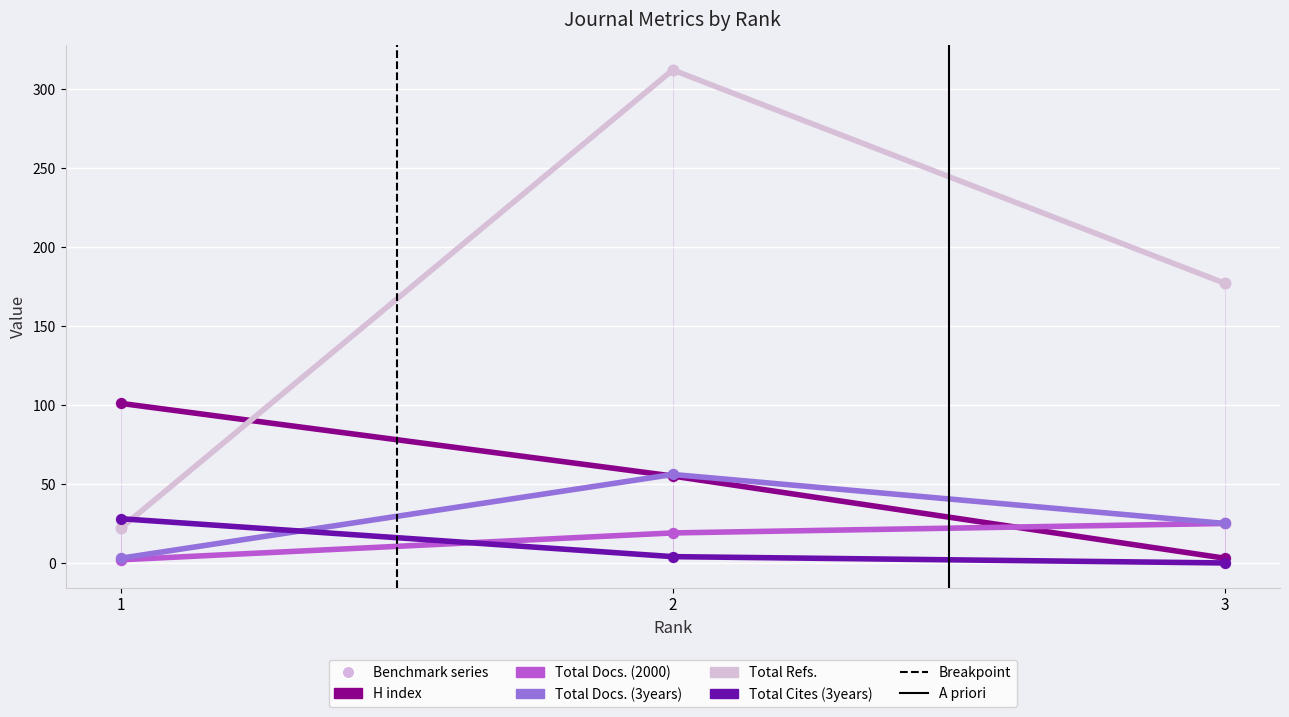

Which series has the widest spread of Y values?

Total Refs.